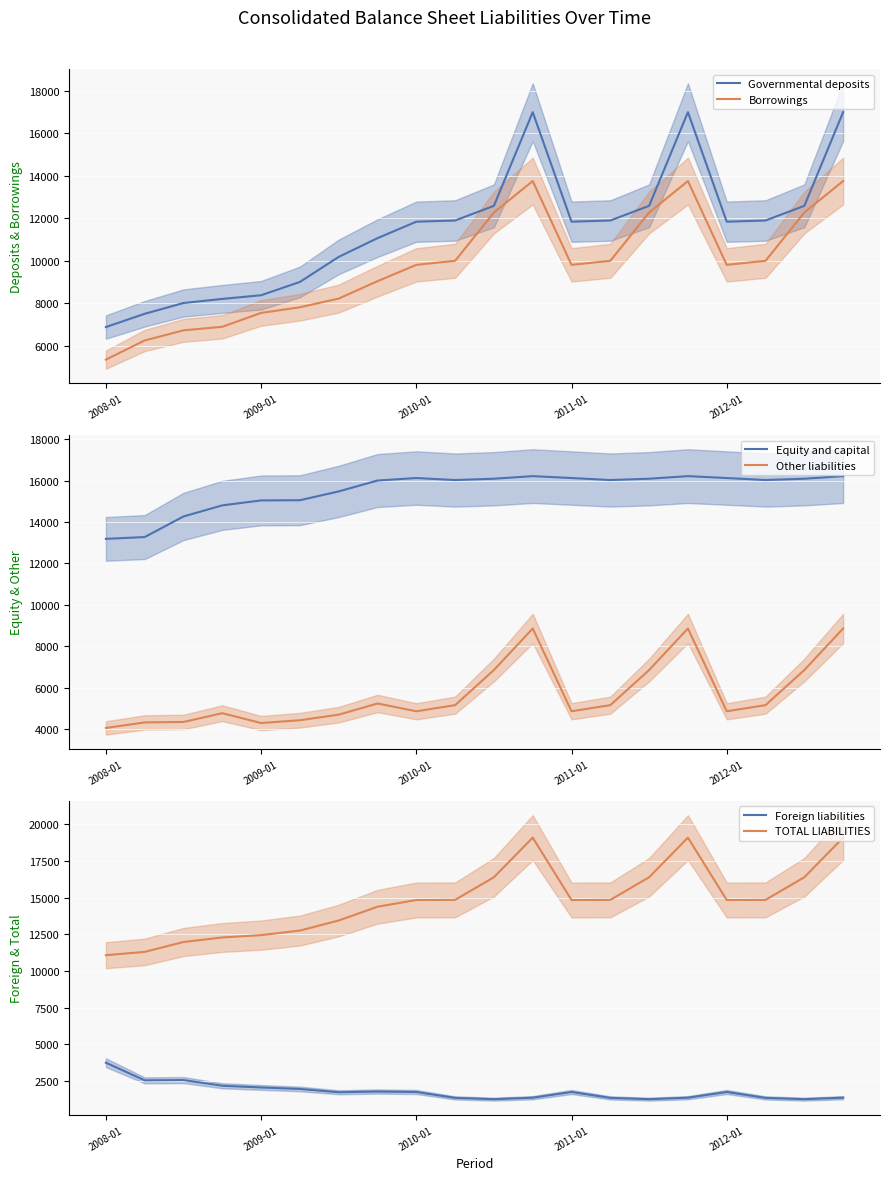

What is the value of the Equity and capital point at the 9th from the left?

16119.4